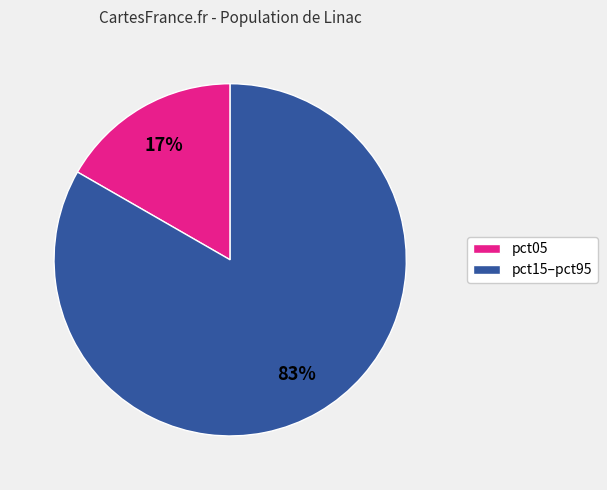

How many segments does this pie chart have?

2